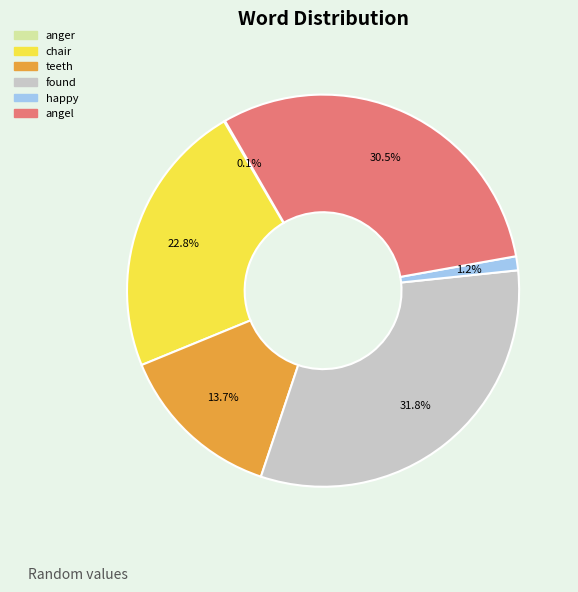

Which has a higher value, chair or happy?

chair